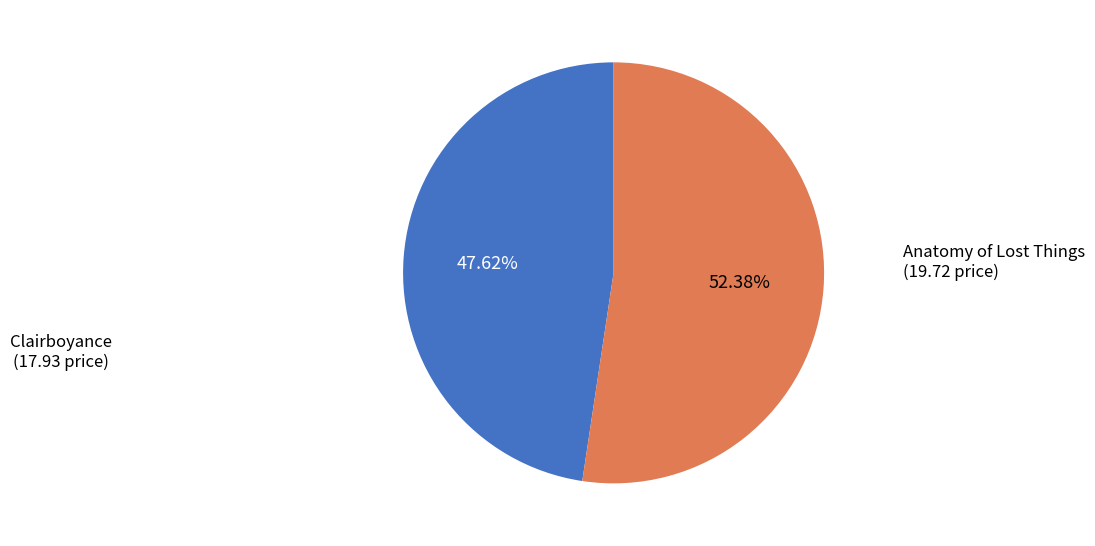

Is there any slice that represents more than half of the pie?

Yes